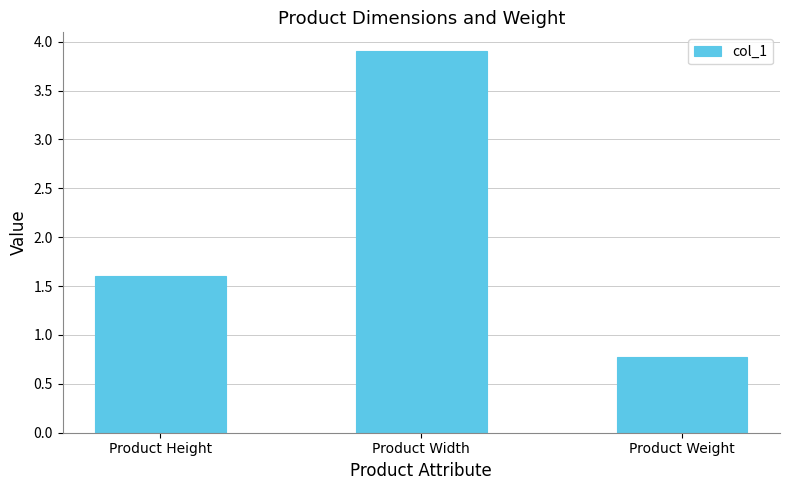

Reading right to left, transcribe all the data shown in this chart.

Product Weight=0.8	Product Width=3.9	Product Height=1.6